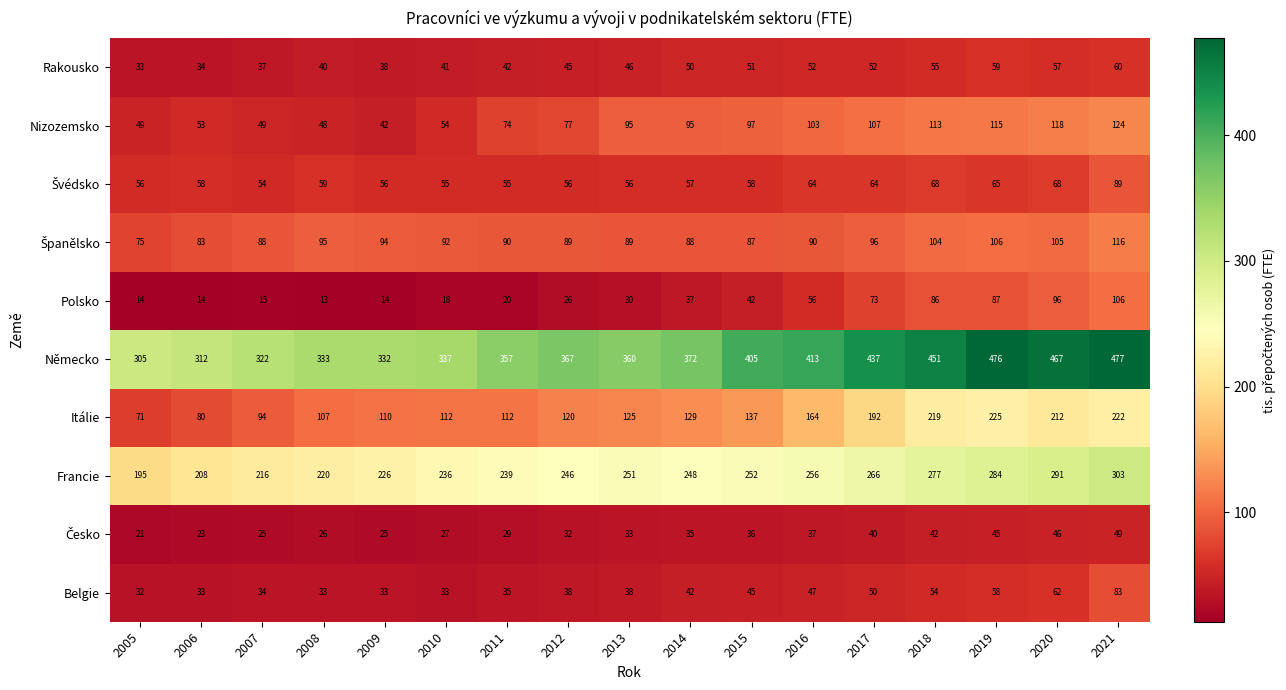

What is the difference between the highest and lowest values at 2019?

431